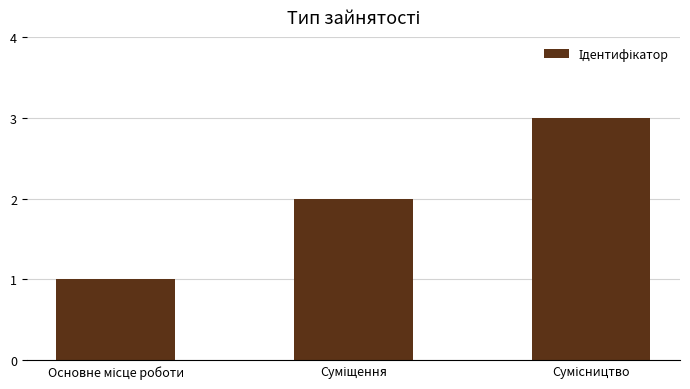

What is the maximum value shown in the chart?

3